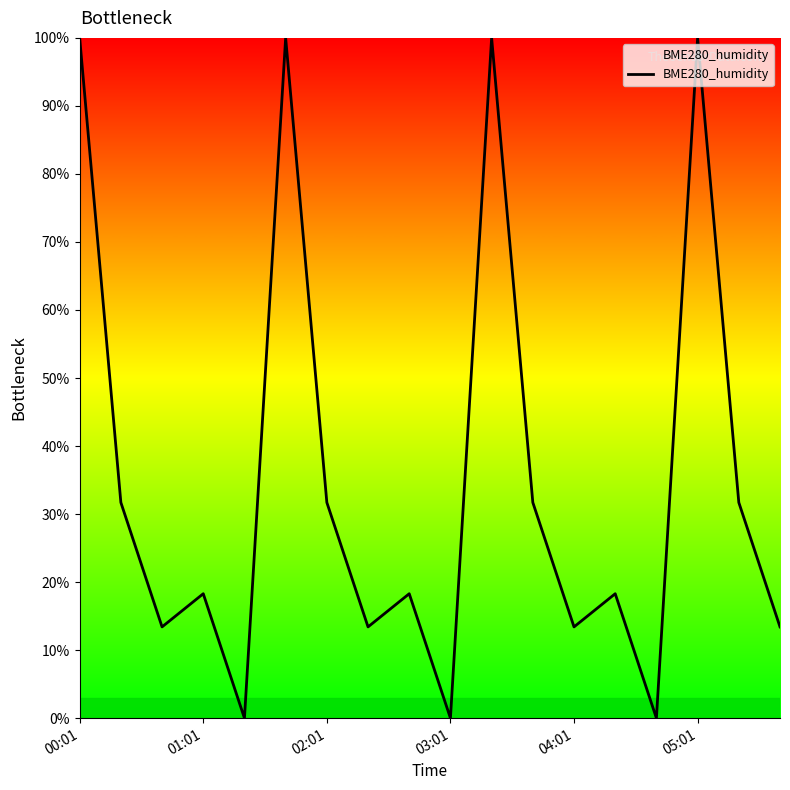

What is the greatest value displayed?

100.0